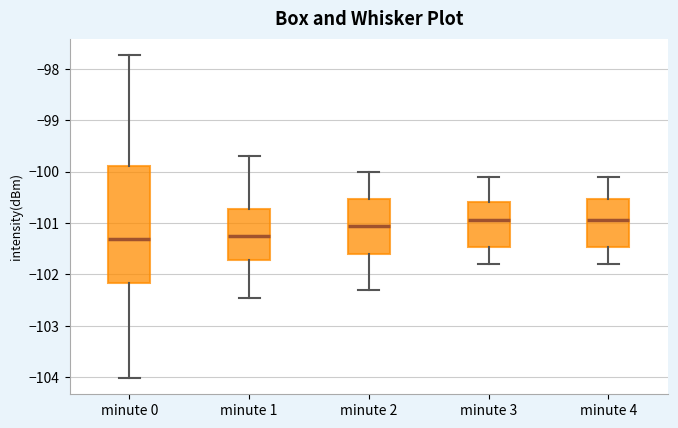

Where does the upper whisker of the box for minute 3 end on the y-axis? The values are not printed on the chart, so give them approximately, as read against the axis.

-100.1